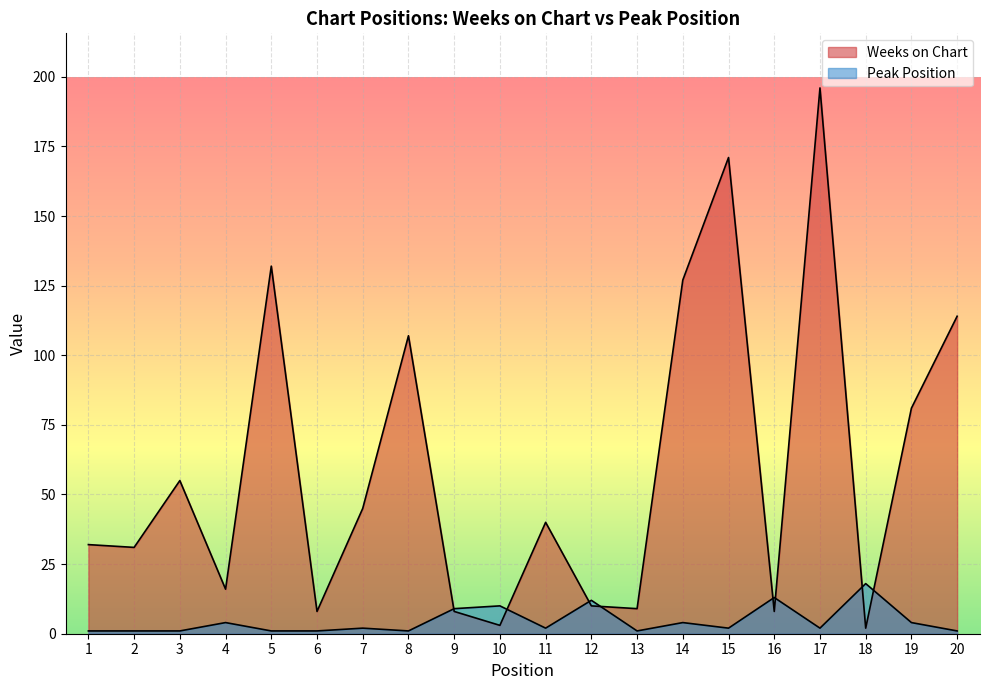

What is the difference between the maximum and minimum values in the Weeks on Chart series?

194